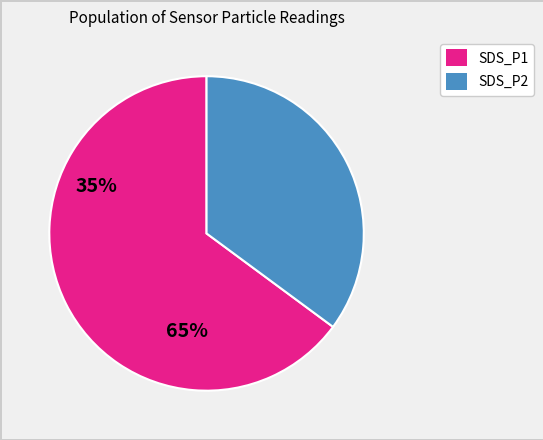

Rank the categories by value from highest to lowest.

SDS_P1, SDS_P2